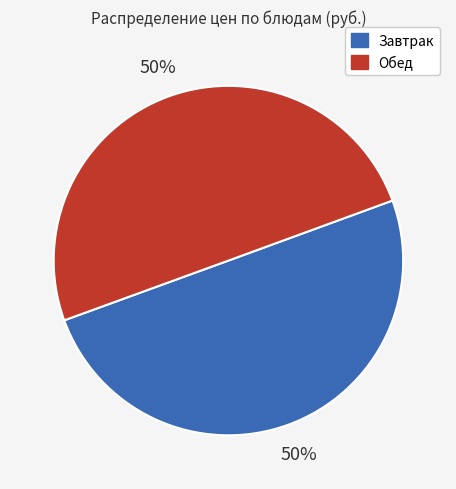

To the nearest percent, what is the average slice percentage?

50%